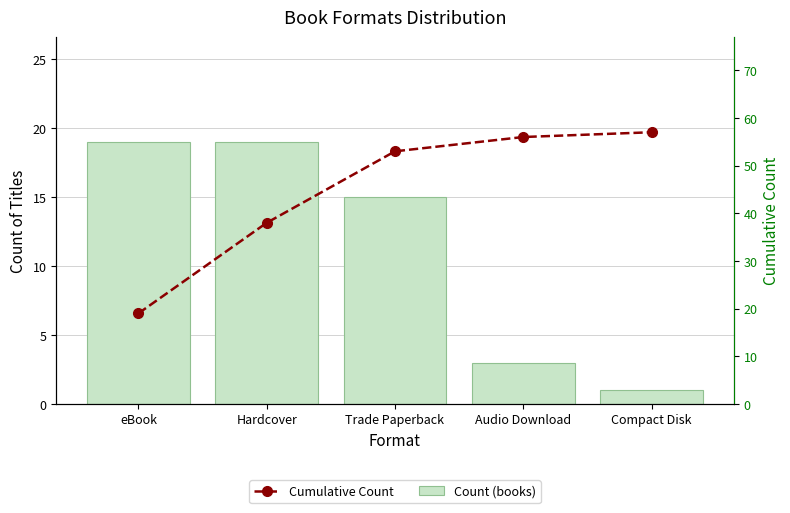

The value of Cumulative Count at Hardcover is 12. True or false?

False